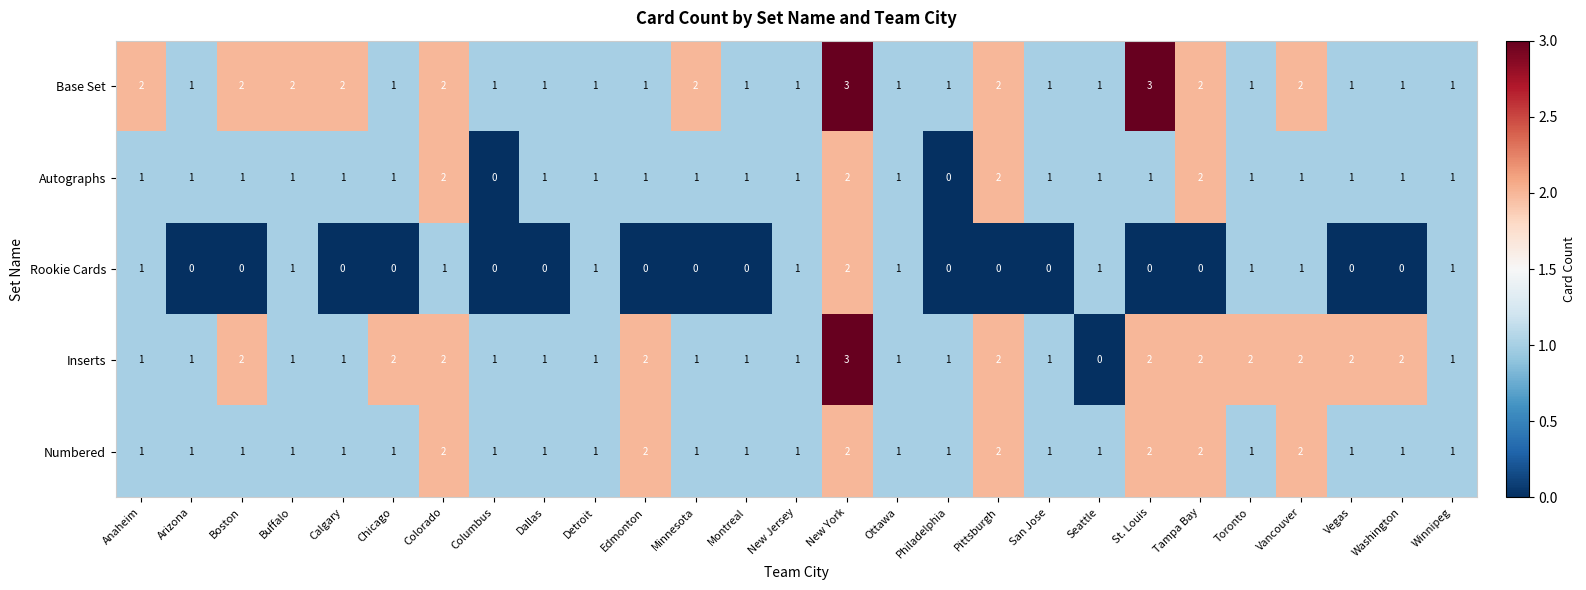

What is the sum of all Autographs values?

29